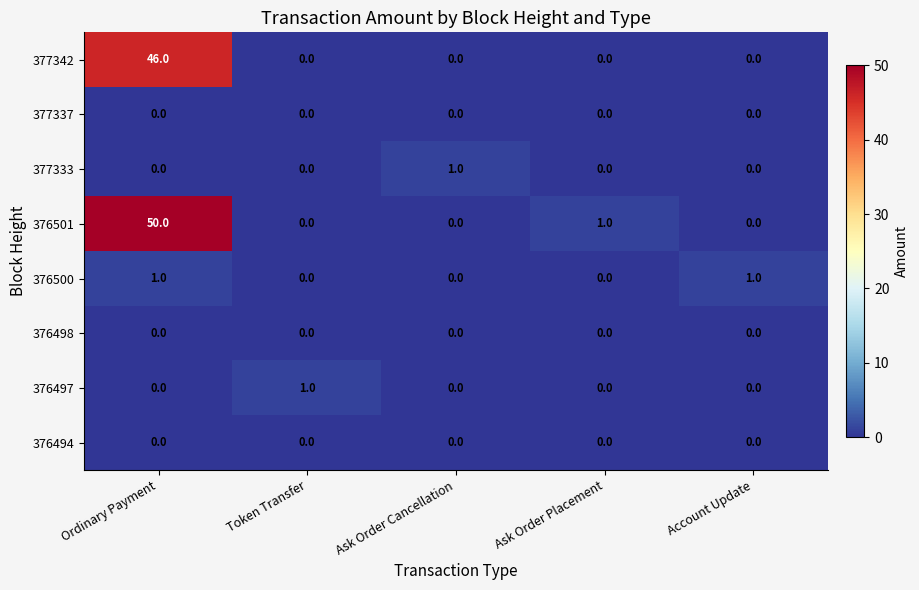

What is the difference between the highest and lowest values at Ordinary Payment?

50